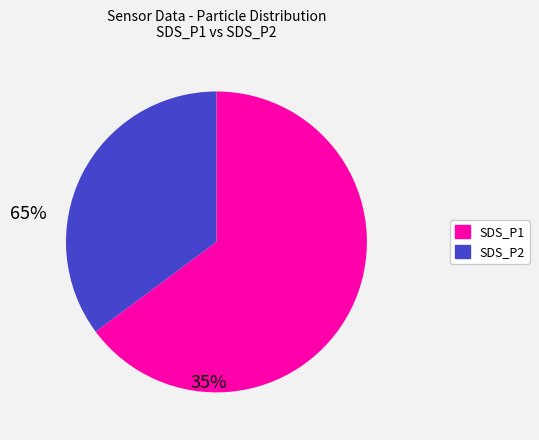

Is the sum of SDS_P1 and SDS_P2 greater than half?

Yes